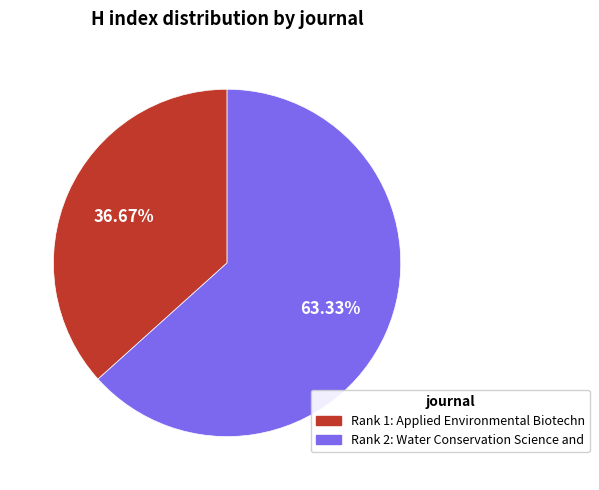

Is there any slice that represents more than half of the pie?

Yes